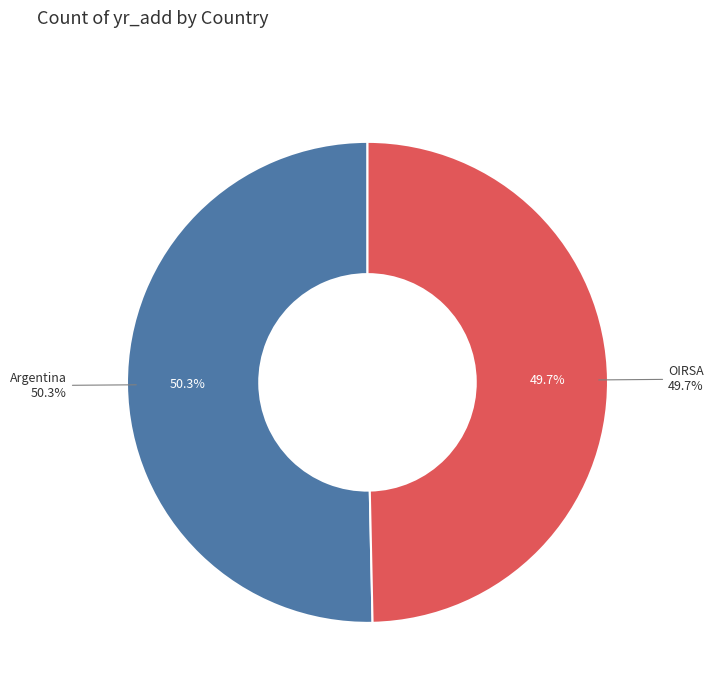

Rank the categories by value from highest to lowest.

Argentina, OIRSA